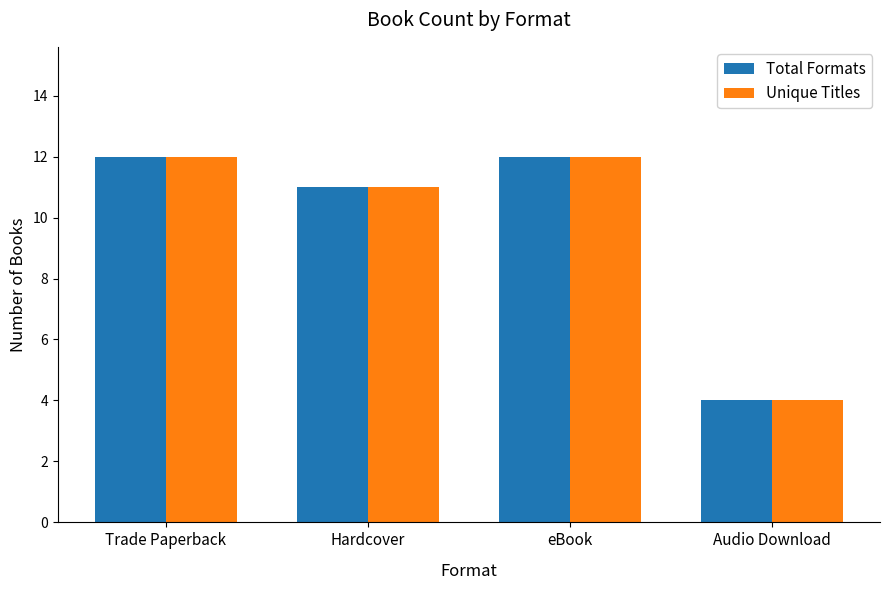

What is the average value of the Unique Titles series?

10